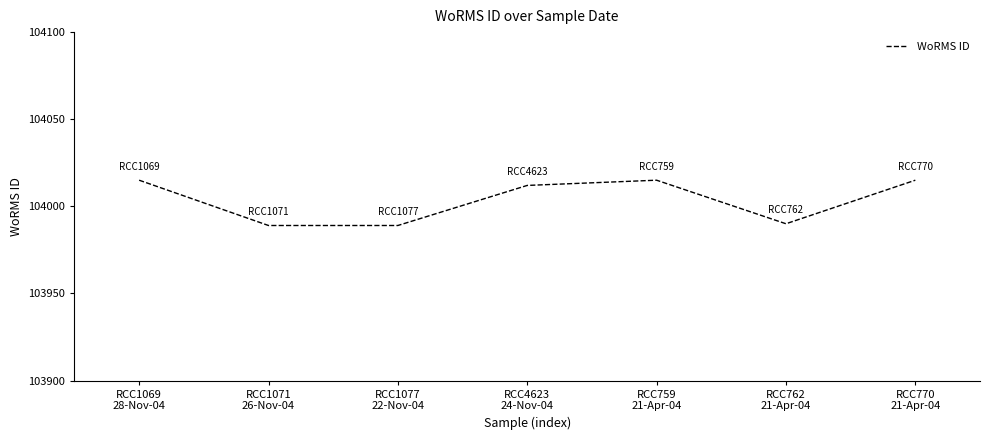

What is the difference between the values at RCC770
21-Apr-04 and RCC4623
24-Nov-04?

3